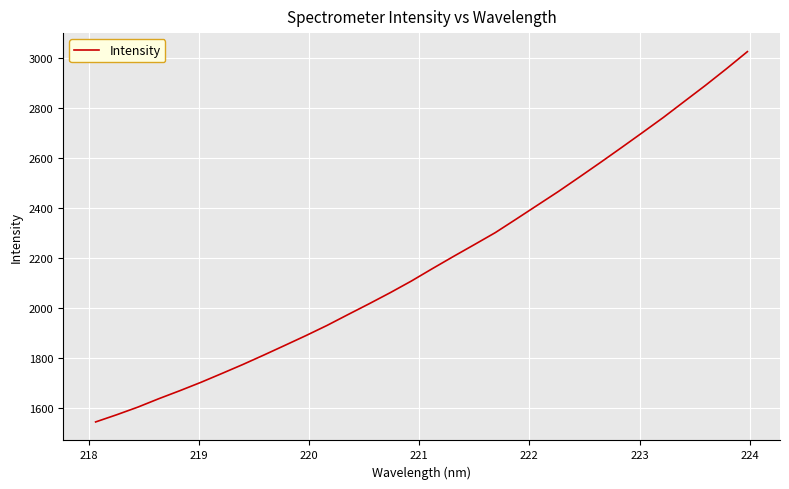

What is the difference between the maximum and minimum values?

1478.7